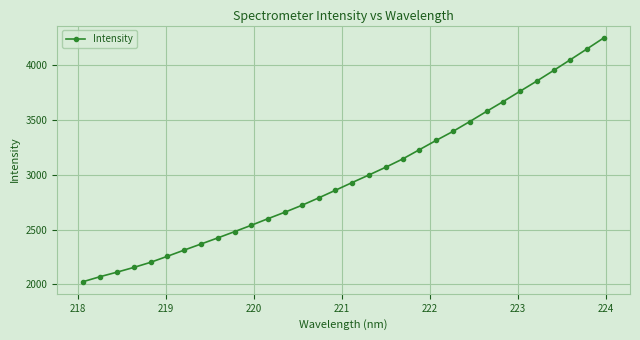

What is the maximum value shown in the chart?

4250.2